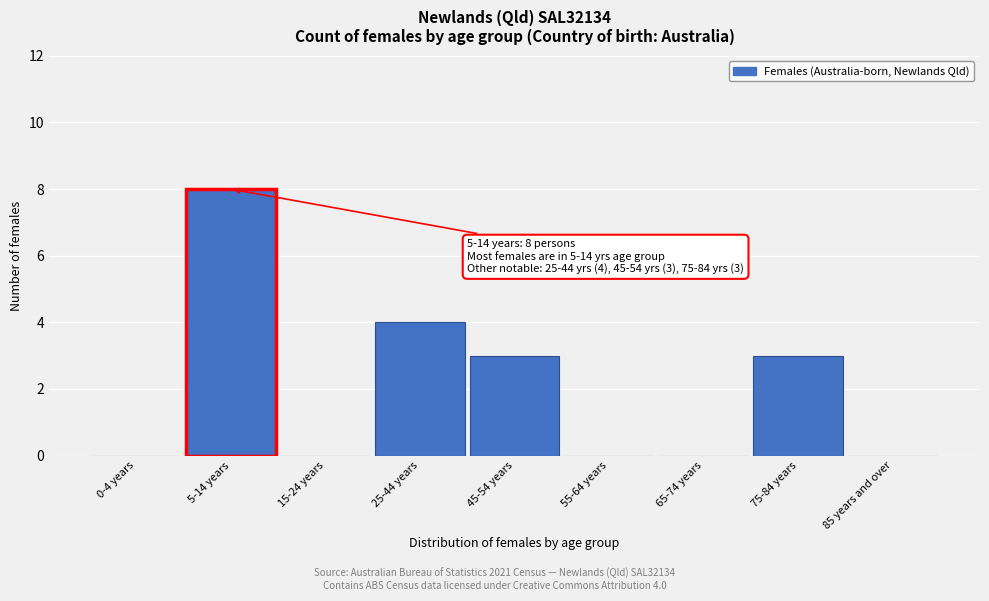

Reading left to right, extract all data points from this chart.

0-4 years=0	5-14 years=8	15-24 years=0	25-44 years=4	45-54 years=3	55-64 years=0	65-74 years=0	75-84 years=3	85 years and over=0